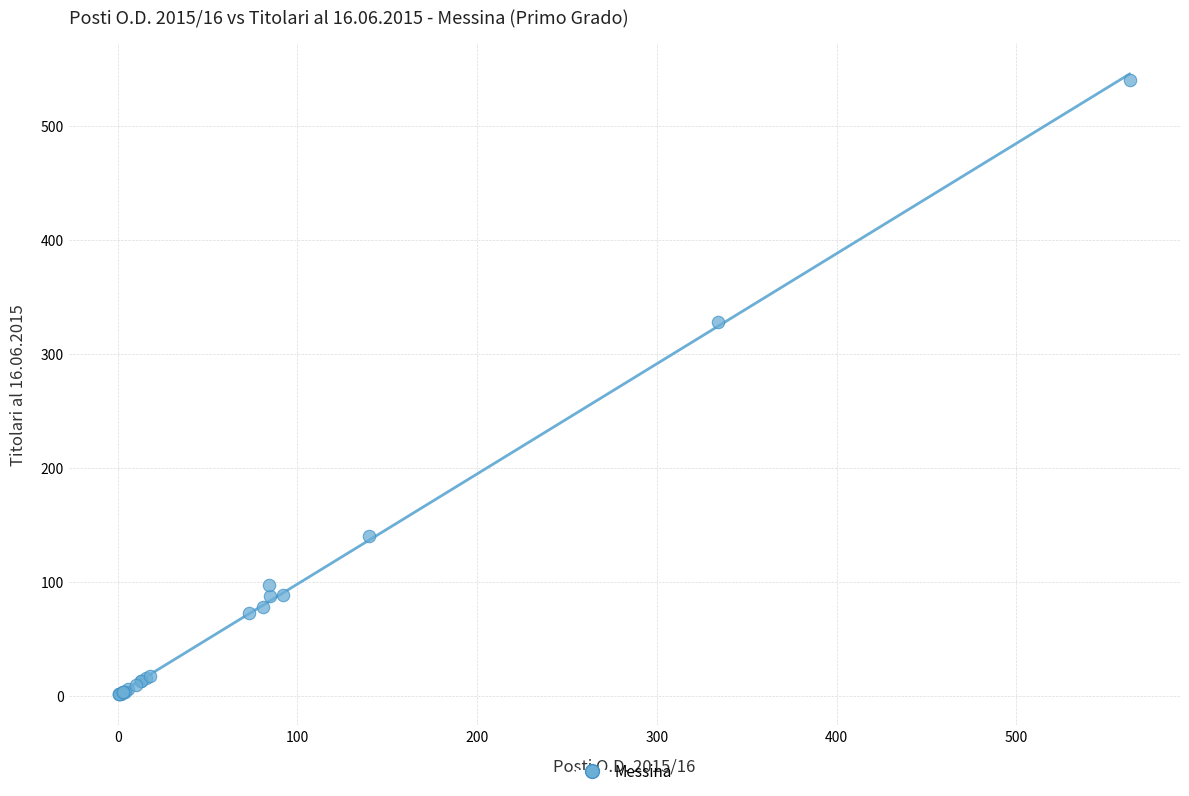

What Y value in the scatter plot is closest to 270?

328